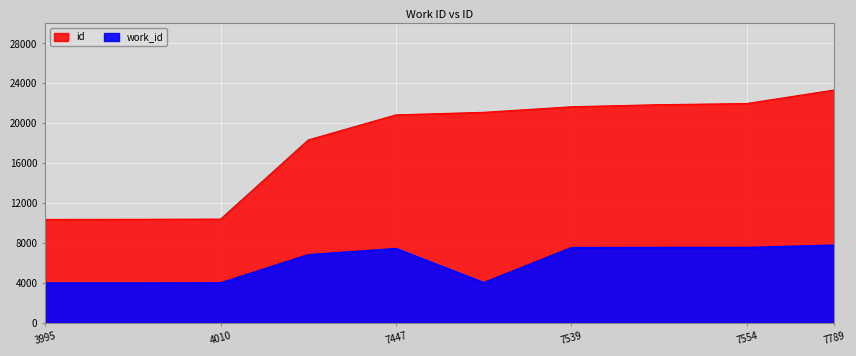

Reading left to right, extract all data points from this chart.

work_id: 3995	3994	4010	6830	7447	4040	7539	7550	7554	7789
id: 10372	10385	10406	18335	20845	21099	21656	21864	21979	23337